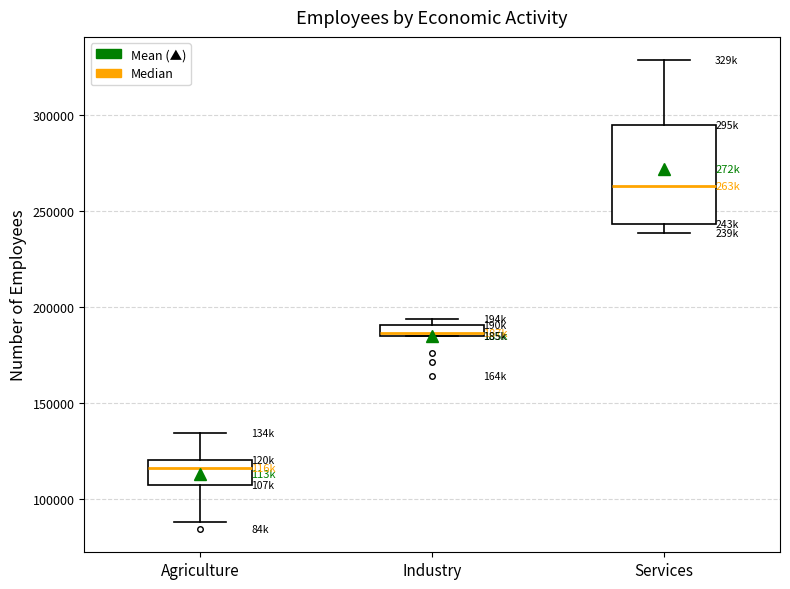

Where is the lower edge of the box for Industry on the y-axis? The values are not printed on the chart, so give them approximately, as read against the axis.

185000